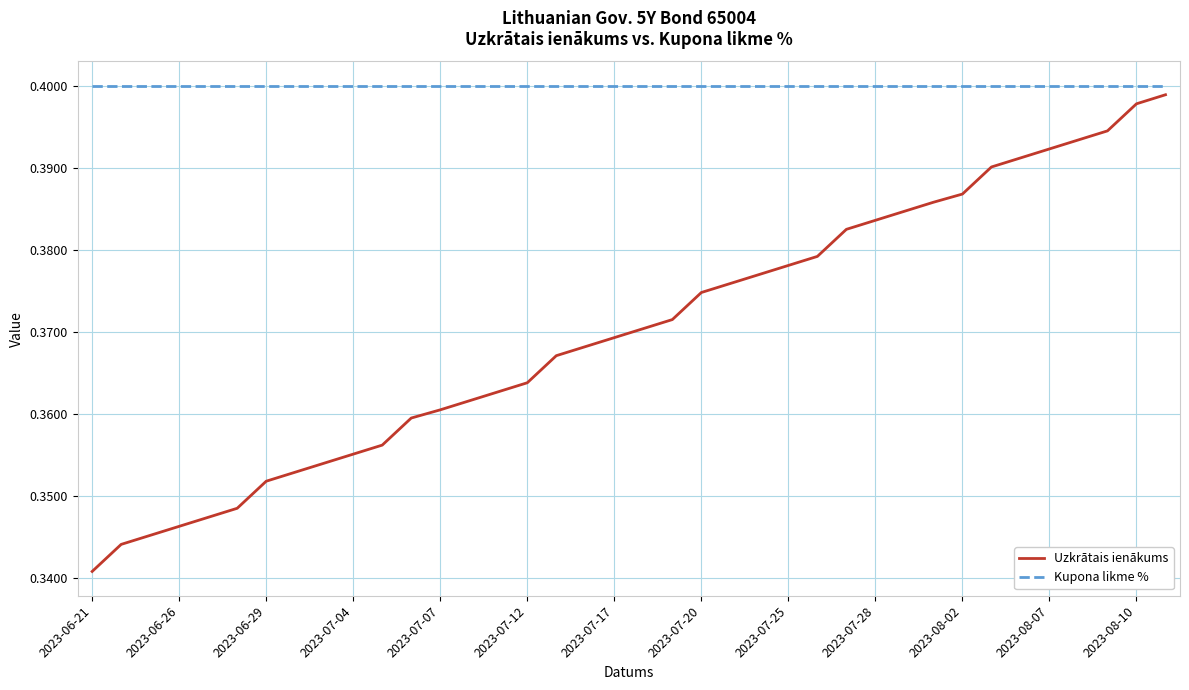

How many lines are shown in the chart?

2